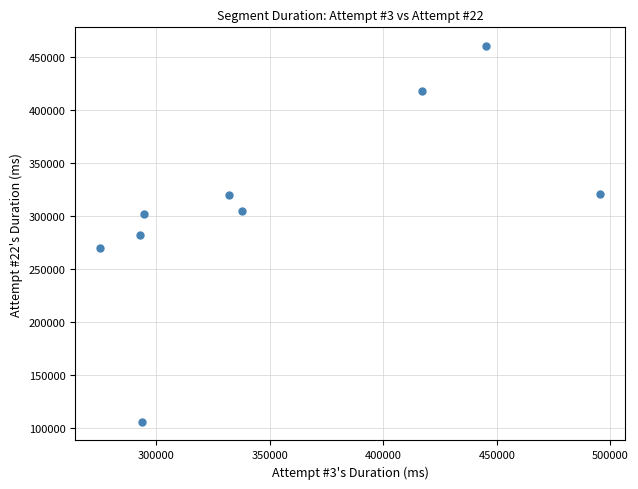

What is the average Y value?

308902